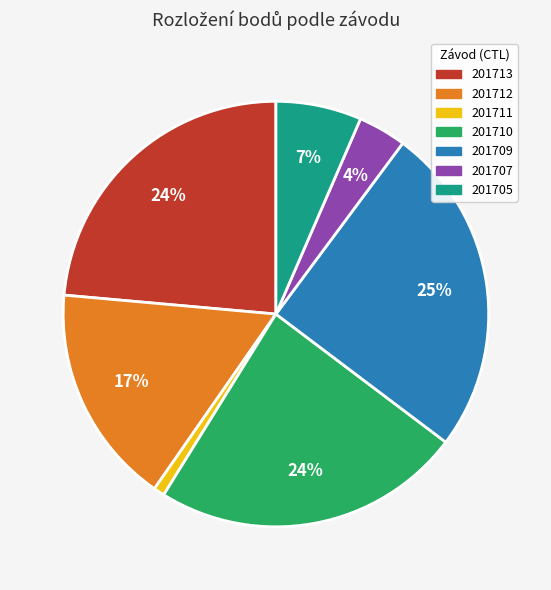

To the nearest percent, what portion does 201705 represent?

7%